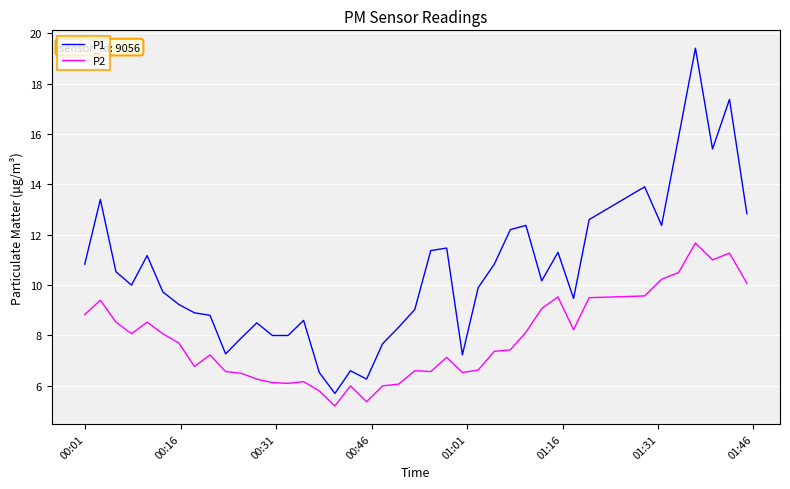

Which series has the widest spread of values?

P1